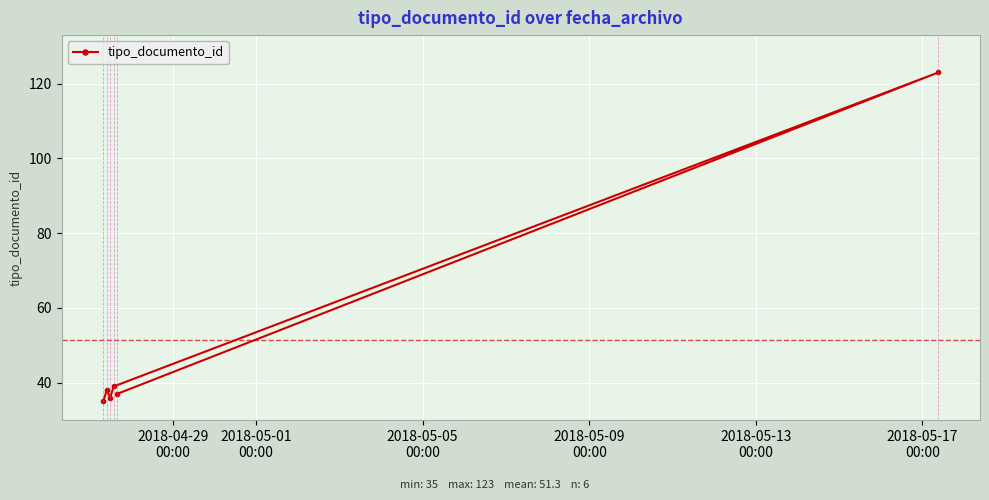

What is the greatest value displayed?

123